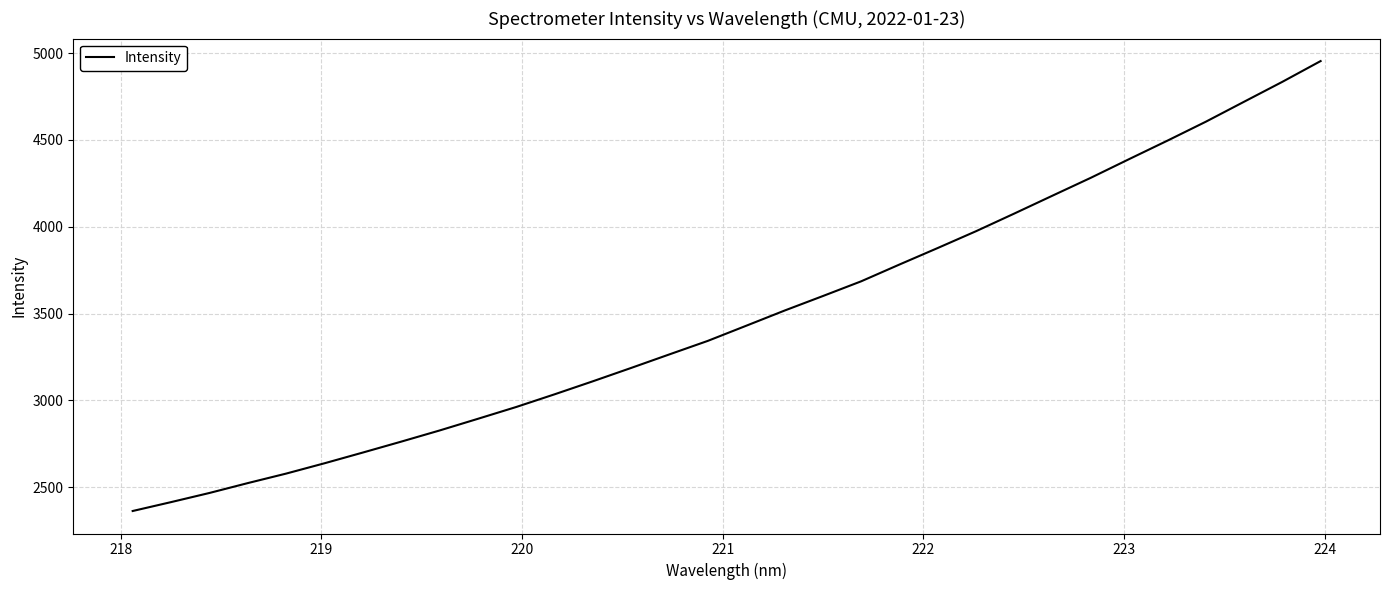

What is the greatest value displayed?

4953.5